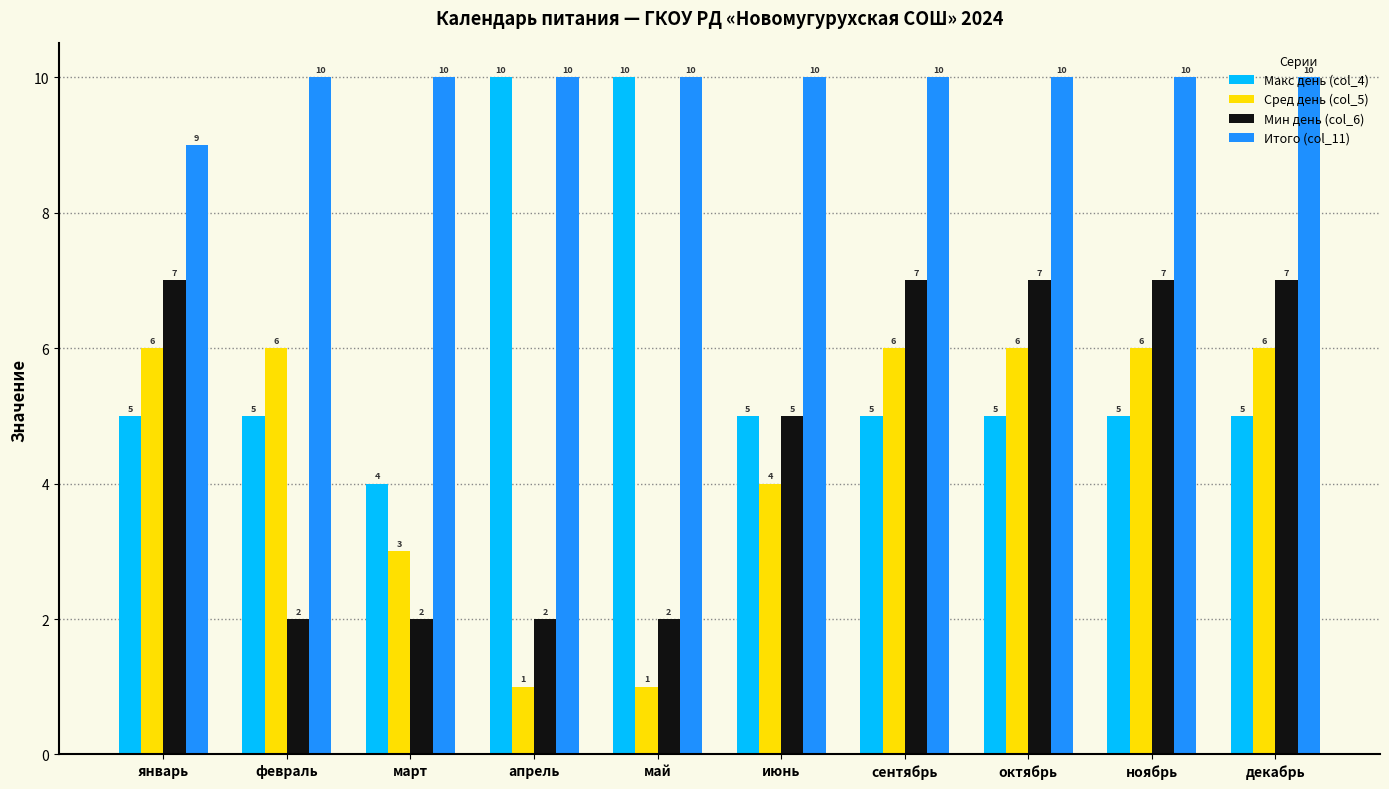

What is the maximum value for Итого (col_11)?

10